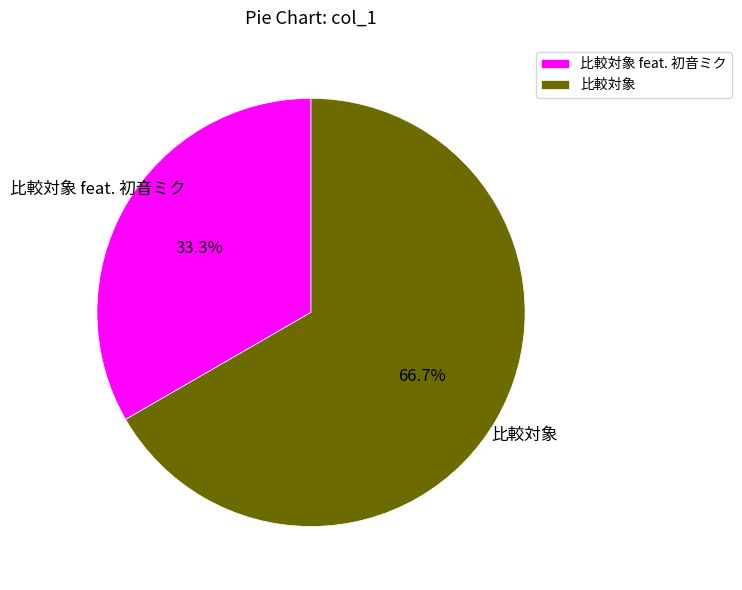

How many slices are in this pie chart?

2